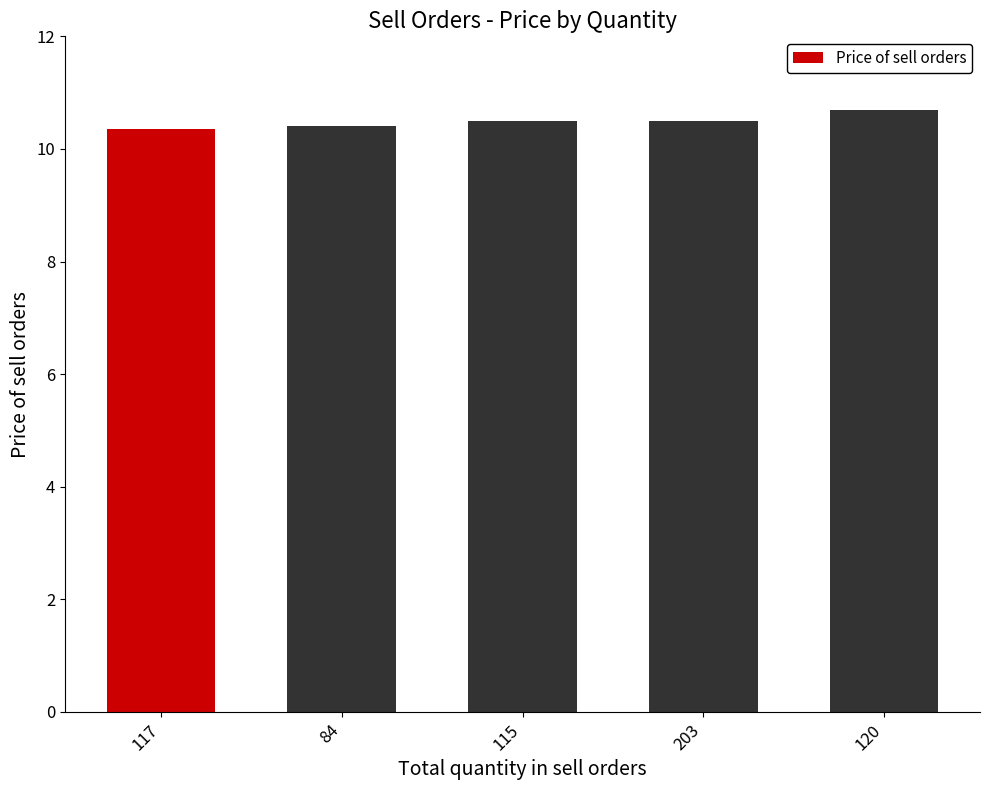

What is the value of the 5th bar from the left?

10.7